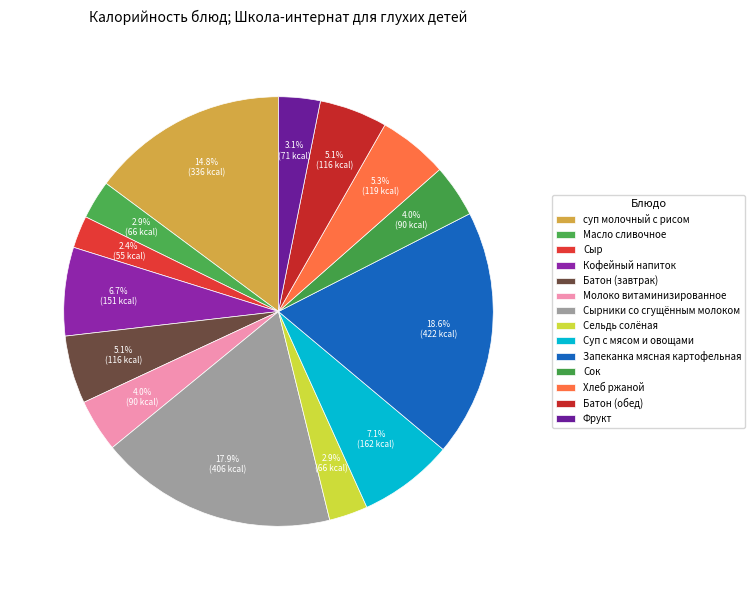

Is there a majority slice in this chart?

No